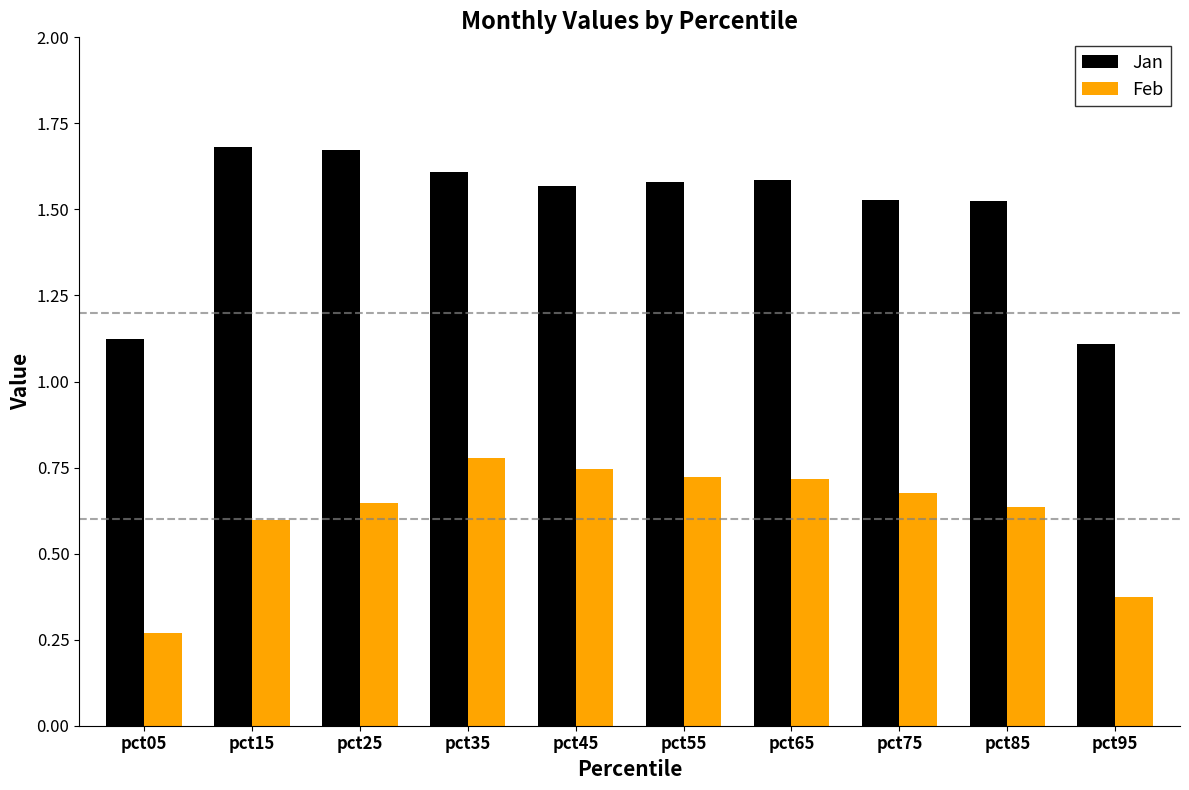

How many groups of bars are there?

10